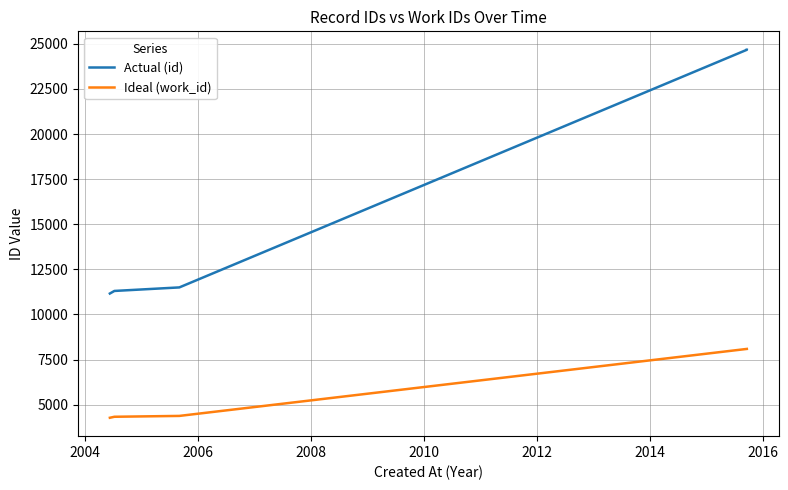

What value does the Actual (id) series have at 2004?

11302